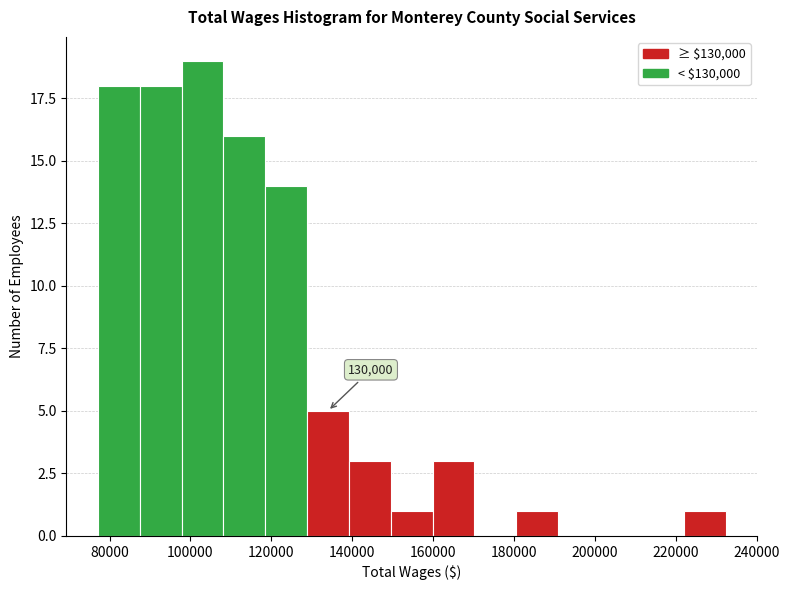

Over which range of the x-axis is the bar tallest?

98000 to 108000